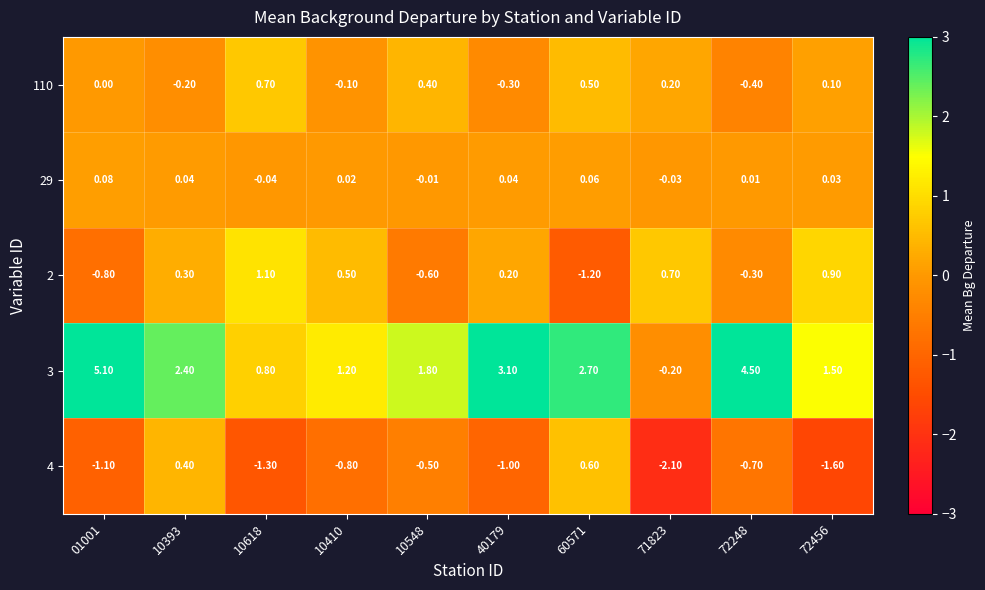

Is the value of 110 at 10618 greater than the value of 4 at 60571?

Yes